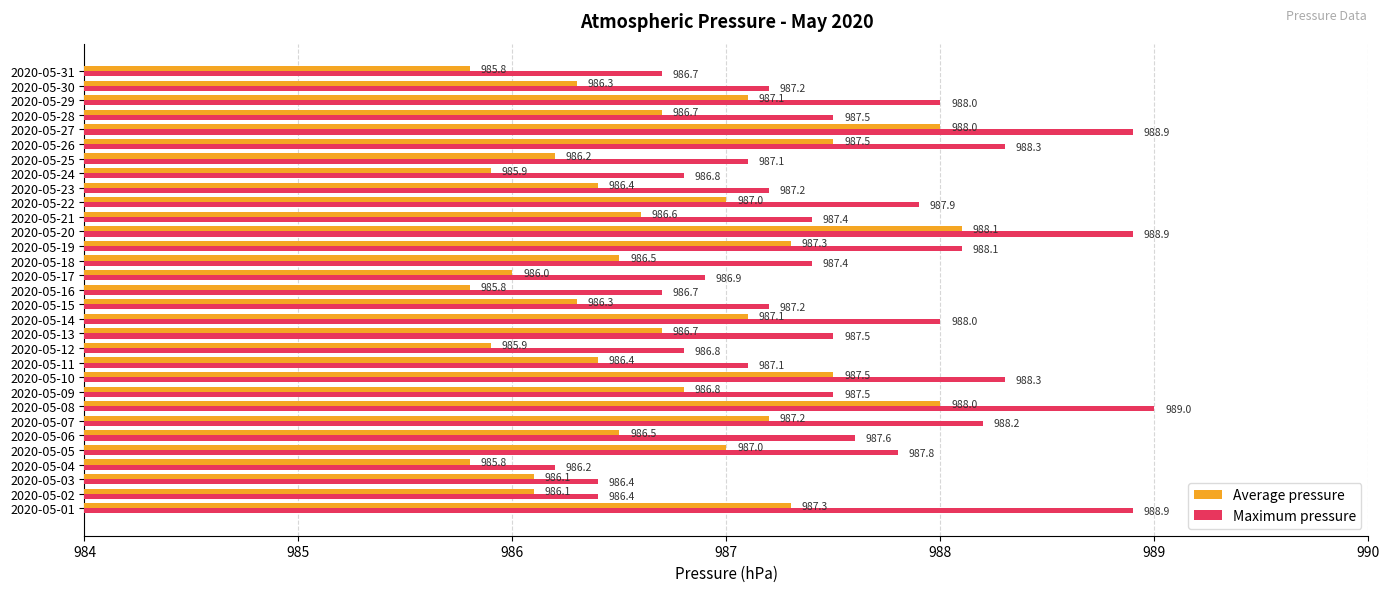

What is the average value of the Maximum pressure series?

987.5